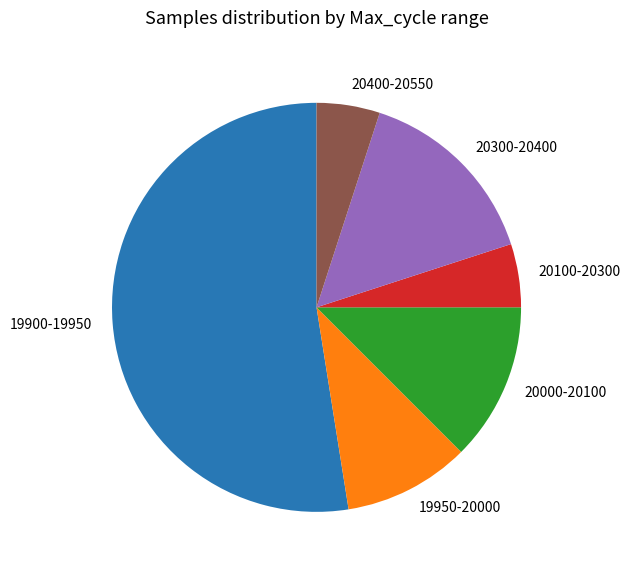

Which has a higher value, 20100-20300 or 20000-20100?

20000-20100